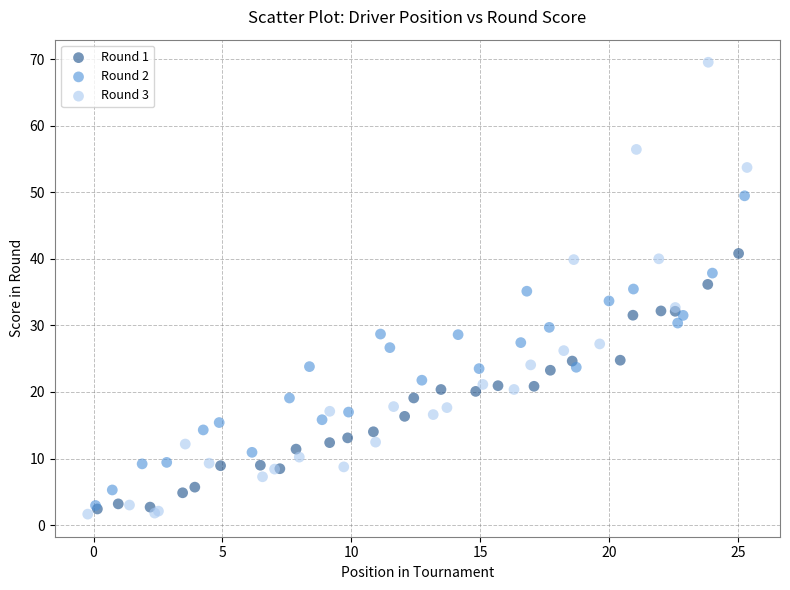

Which series contains the lowest Y value?

Round 3